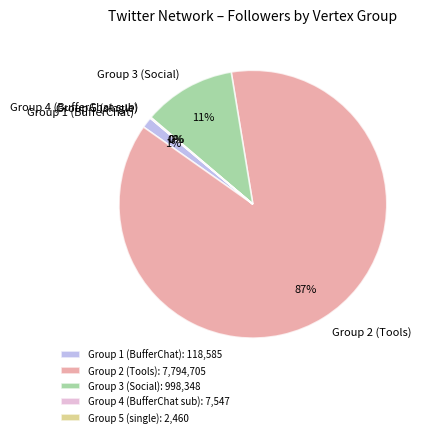

The Group 1 (BufferChat) slice represents 1% of the pie. True or false?

True